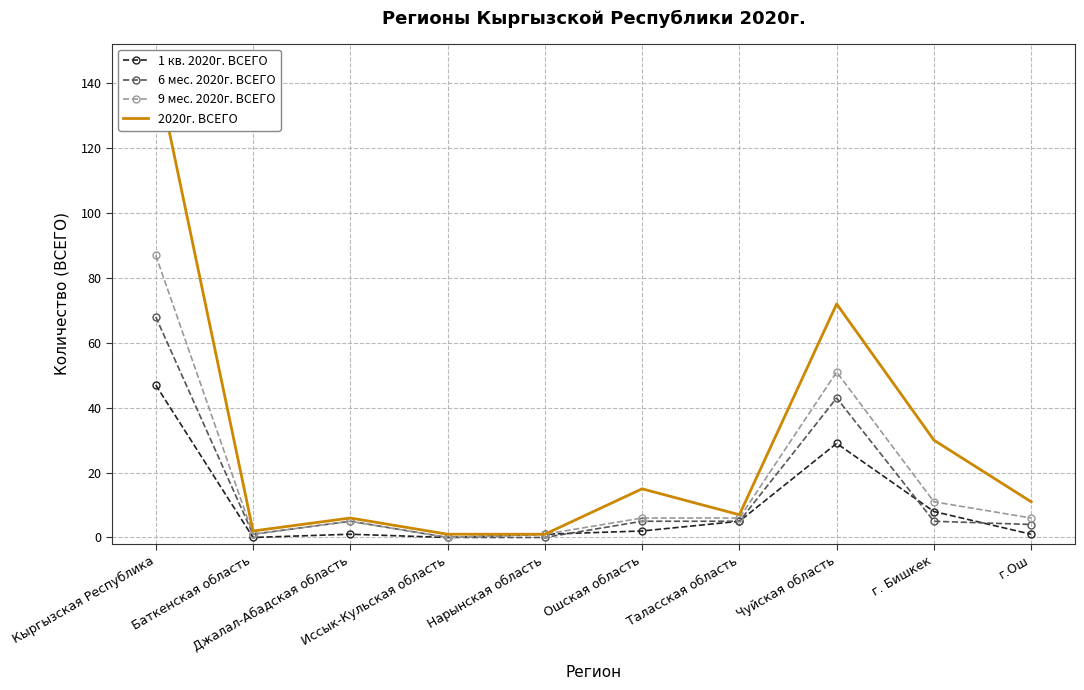

Which category has the lowest value in the 1 кв. 2020г. ВСЕГО series?

Баткенская область